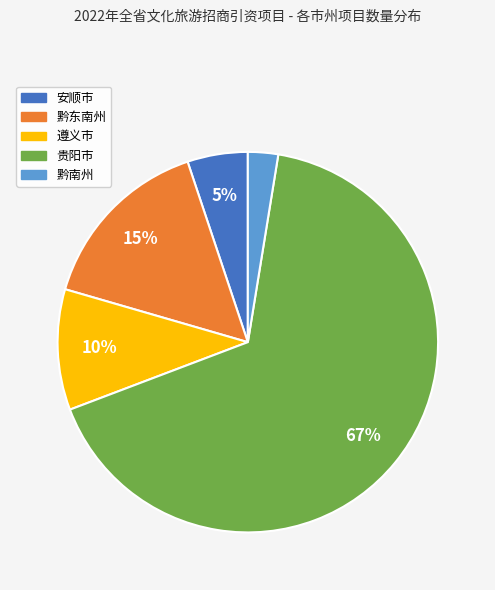

Do 贵阳市 and 黔东南州 together represent more than half of the pie?

Yes